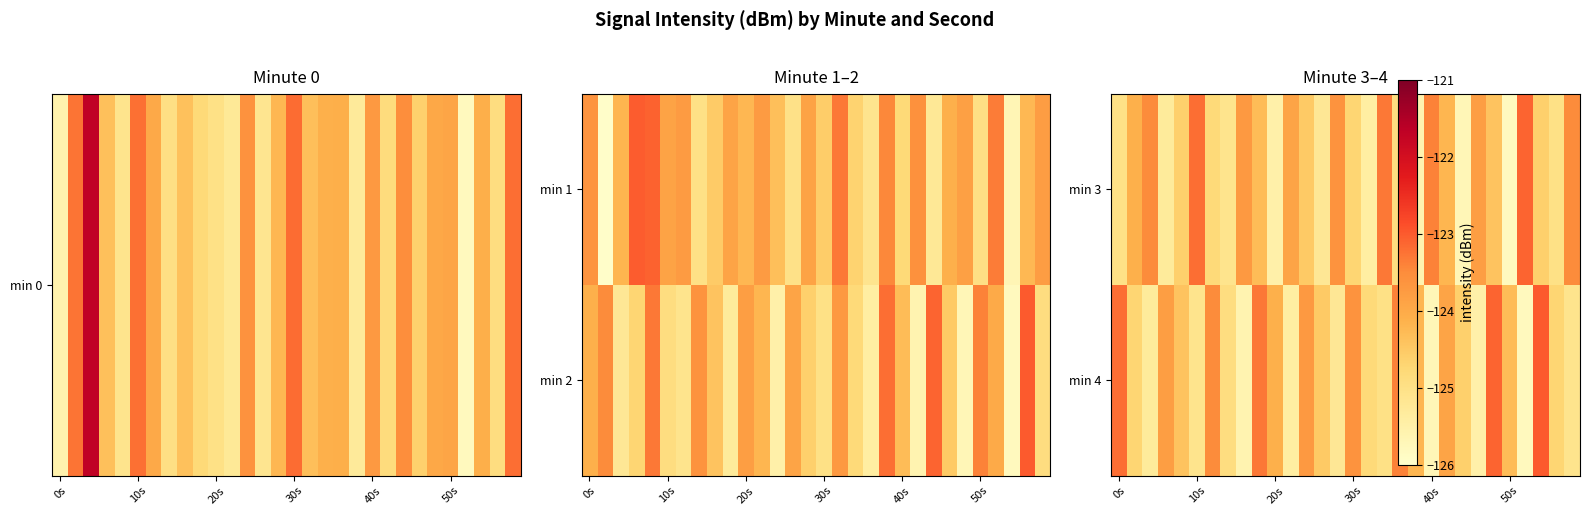

At which category does the chart reach its minimum across all series?

50s